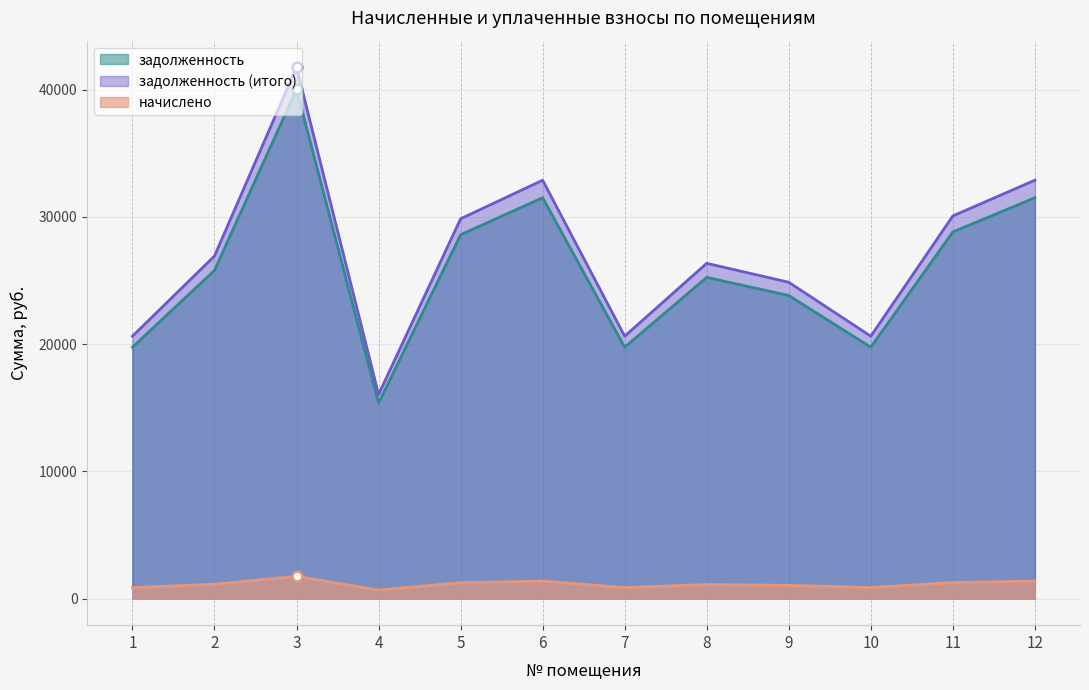

What is the difference between the second highest and minimum values in the задолженность series?

16137.1